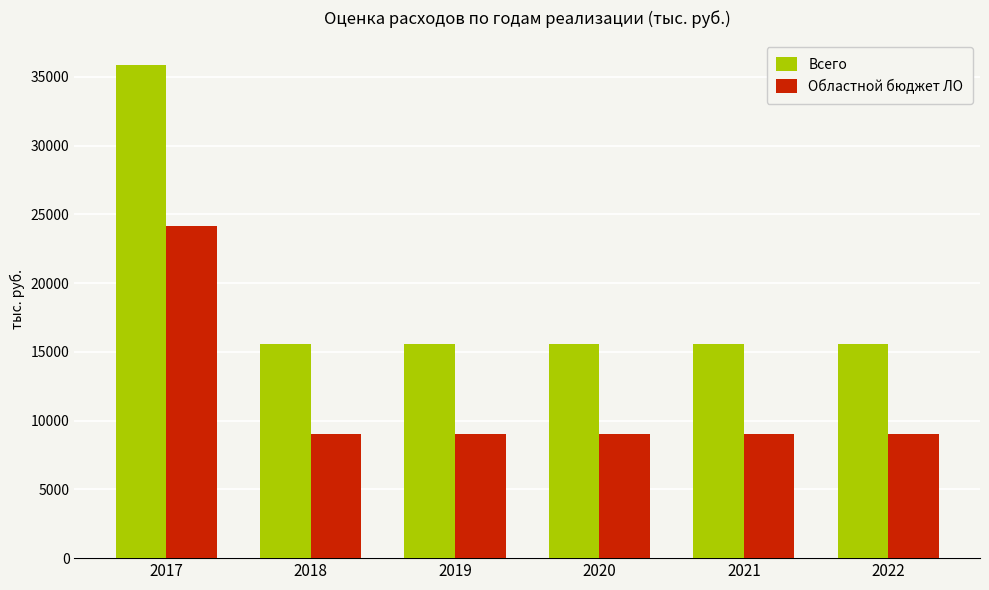

Reading left to right, transcribe all the data shown in this chart.

Всего: 2017=35860.7	2018=15600.0	2019=15600.0	2020=15600.0	2021=15600.0	2022=15600.0
Областной бюджет ЛО: 2017=24150.0	2018=9000.0	2019=9000.0	2020=9000.0	2021=9000.0	2022=9000.0